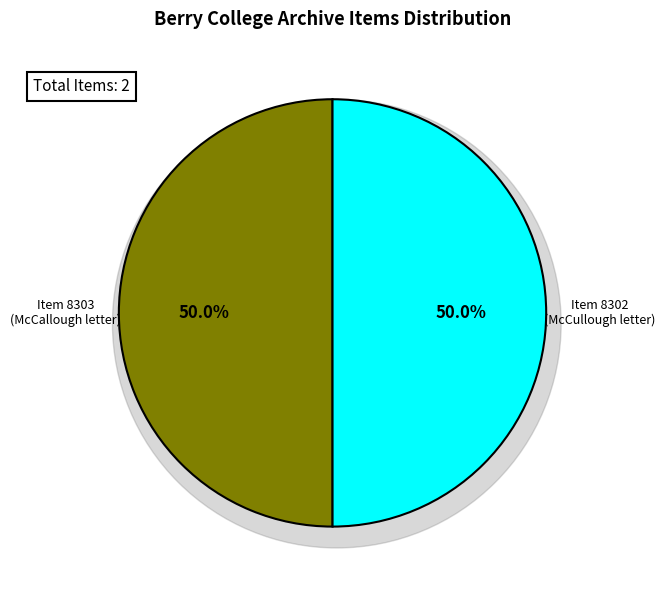

How many segments does this pie chart have?

2